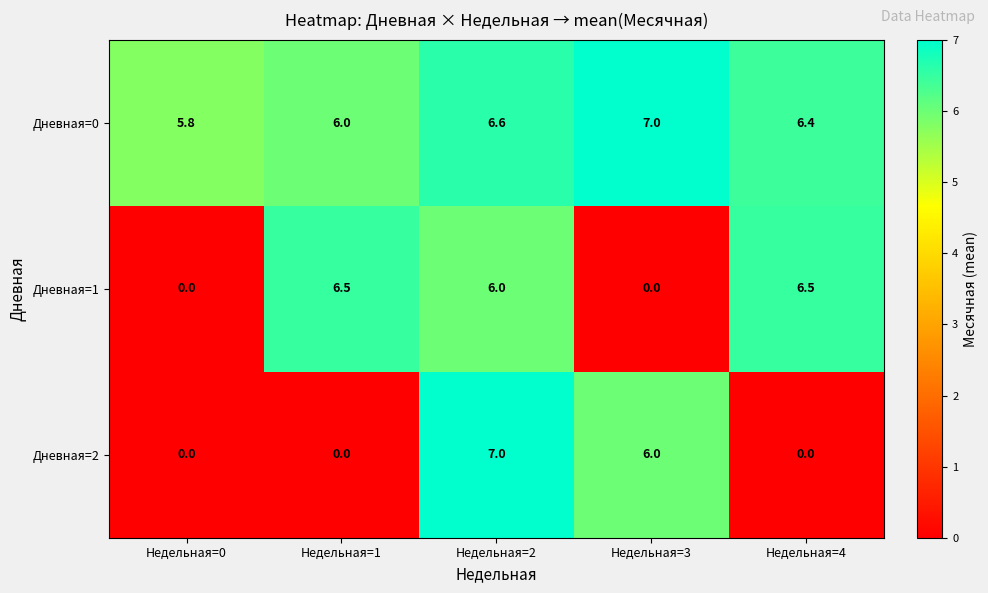

At which category is the sum across all series the highest?

Недельная=2